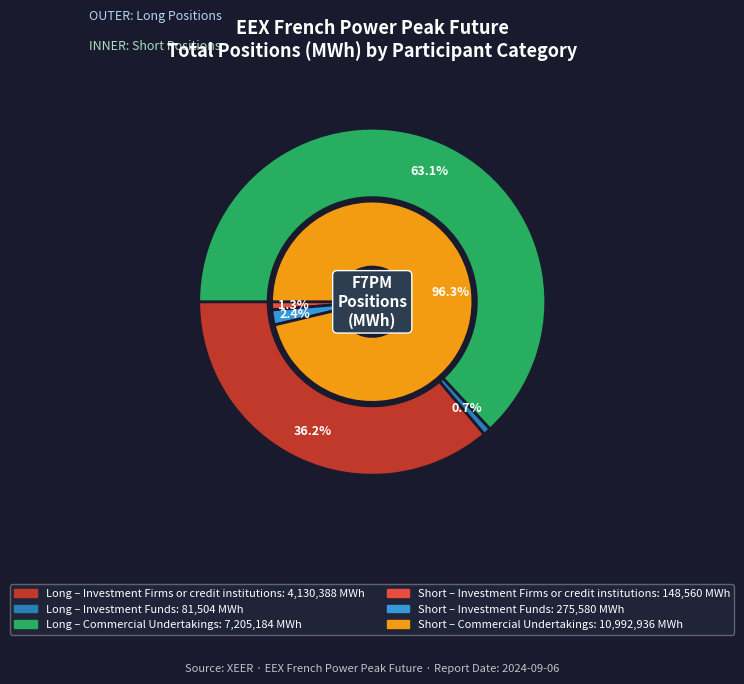

How many segments does this pie chart have?

4